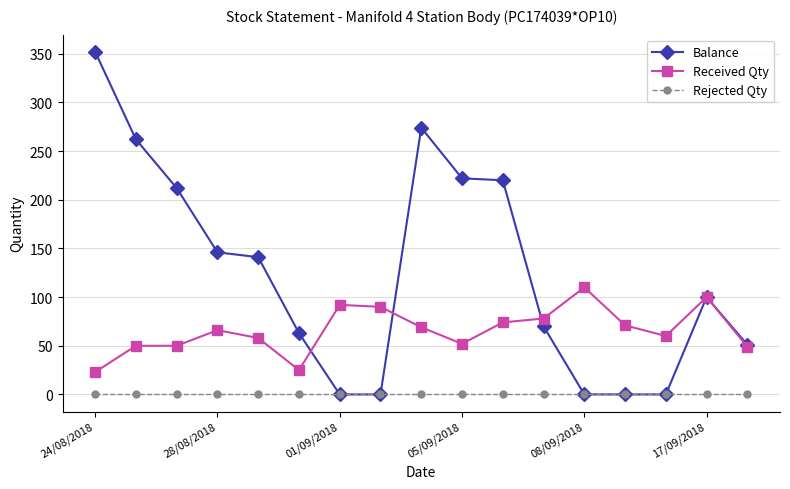

How many lines are shown in the chart?

3